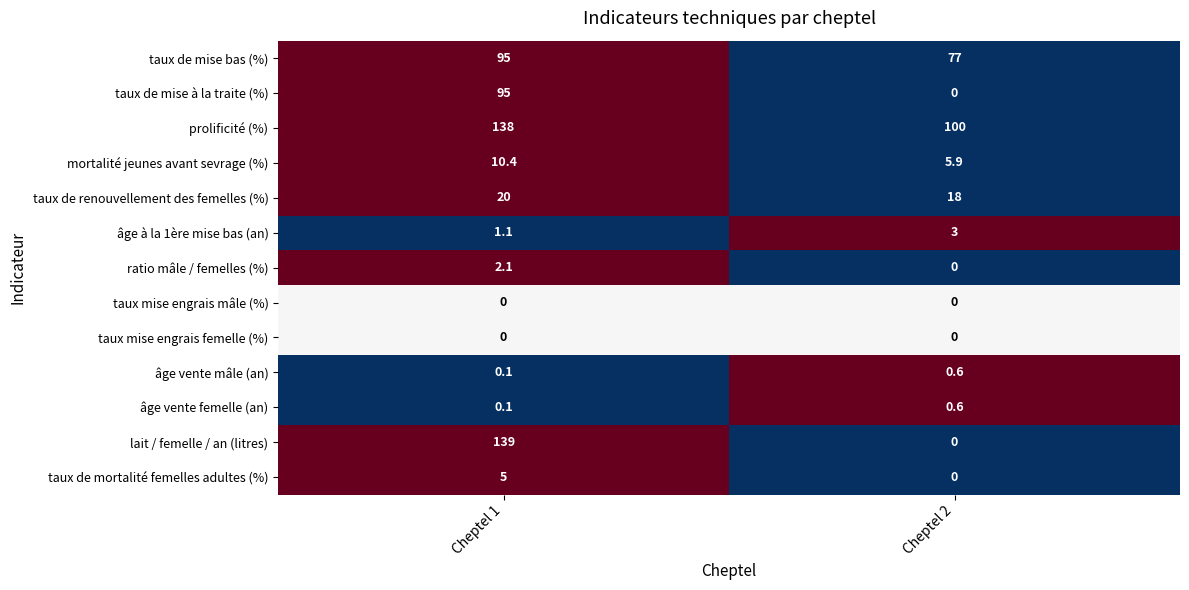

Which series has the widest spread of values?

lait / femelle / an (litres)